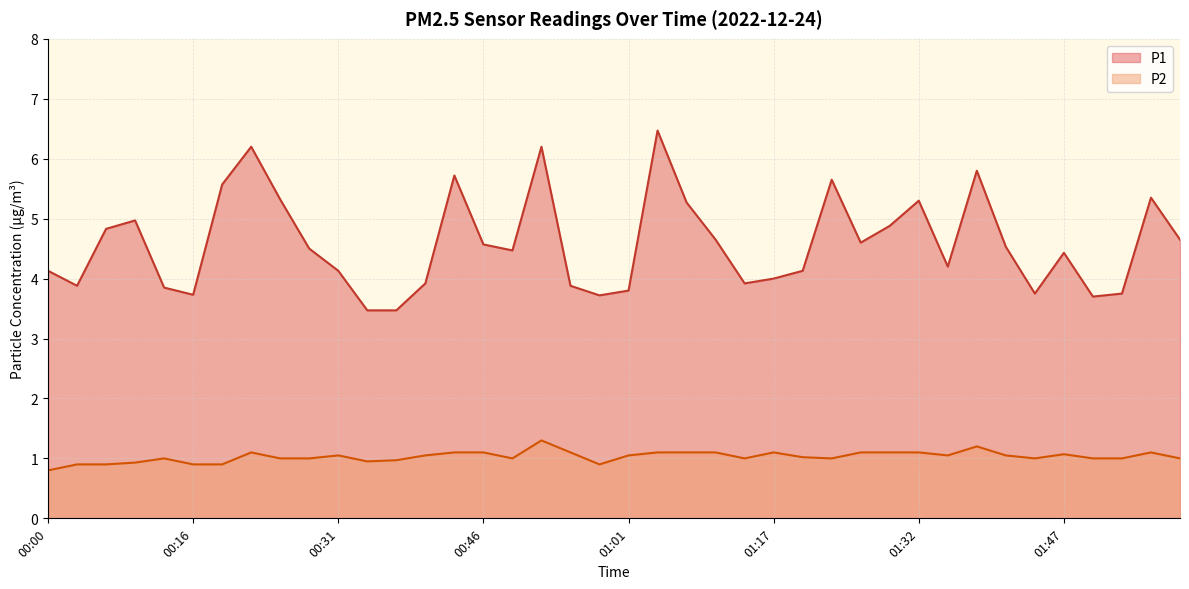

Which category has the highest value in the P2 series?

00:52